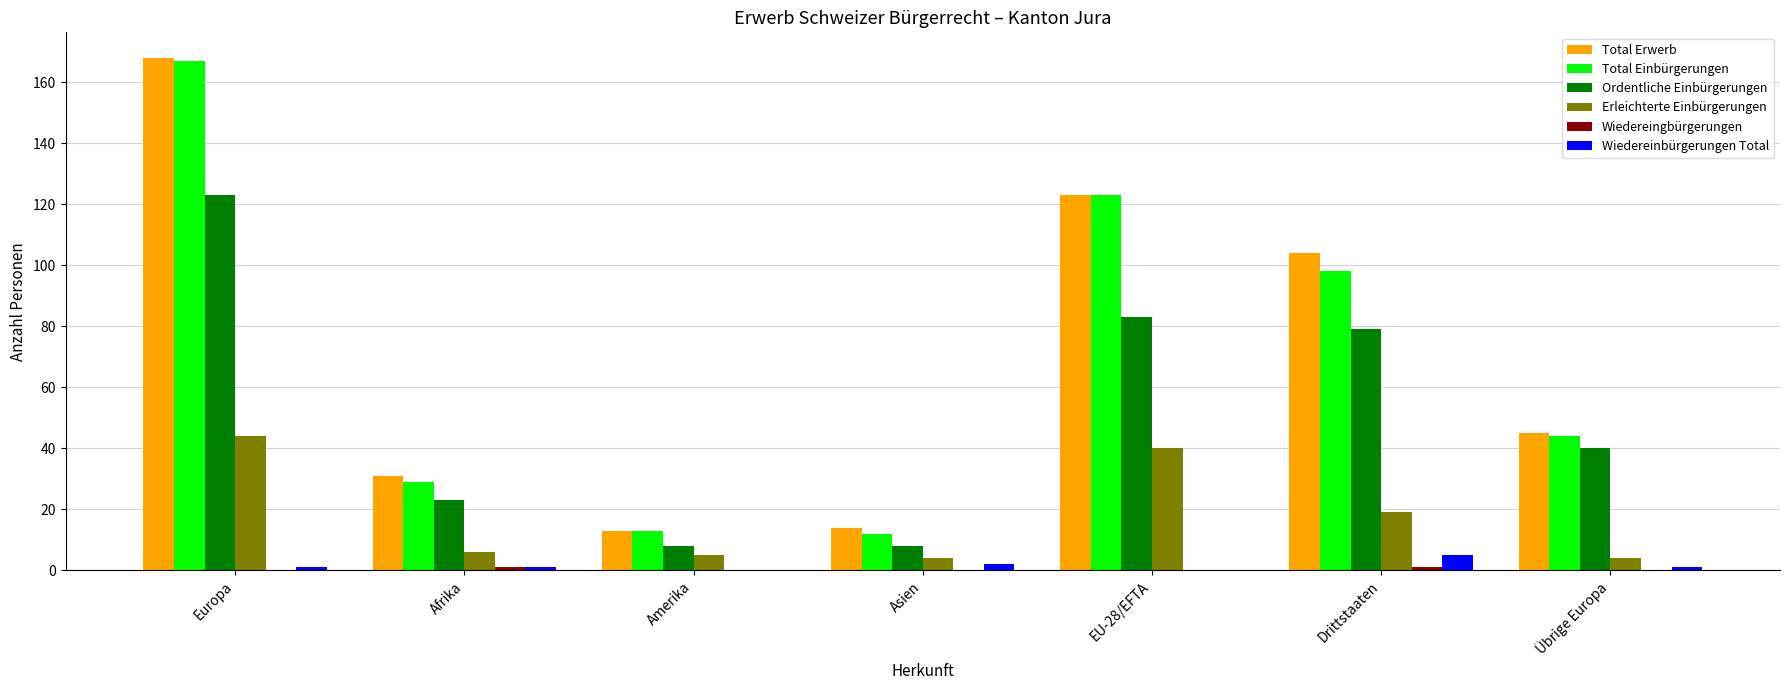

What is the average value of the Ordentliche Einbürgerungen series?

52